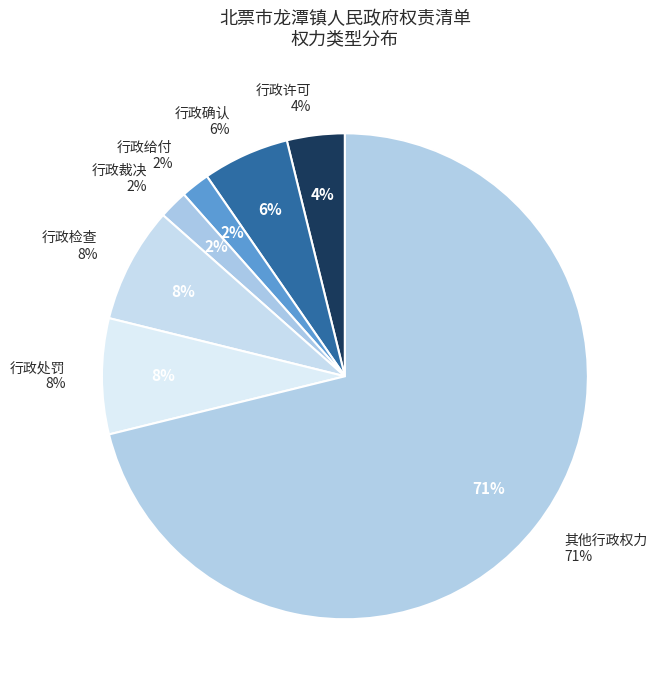

Approximately how many times larger is the value at 行政许可 compared to 行政裁决?

2.0